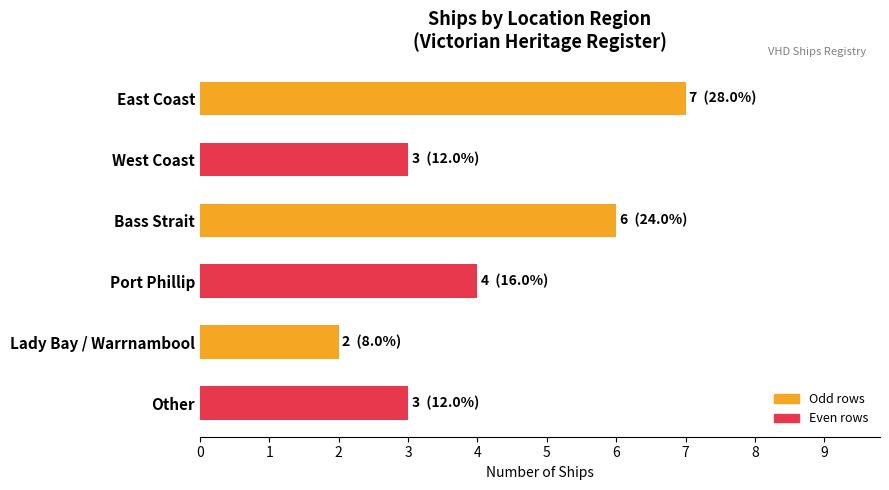

How many data points are less than 4?

3